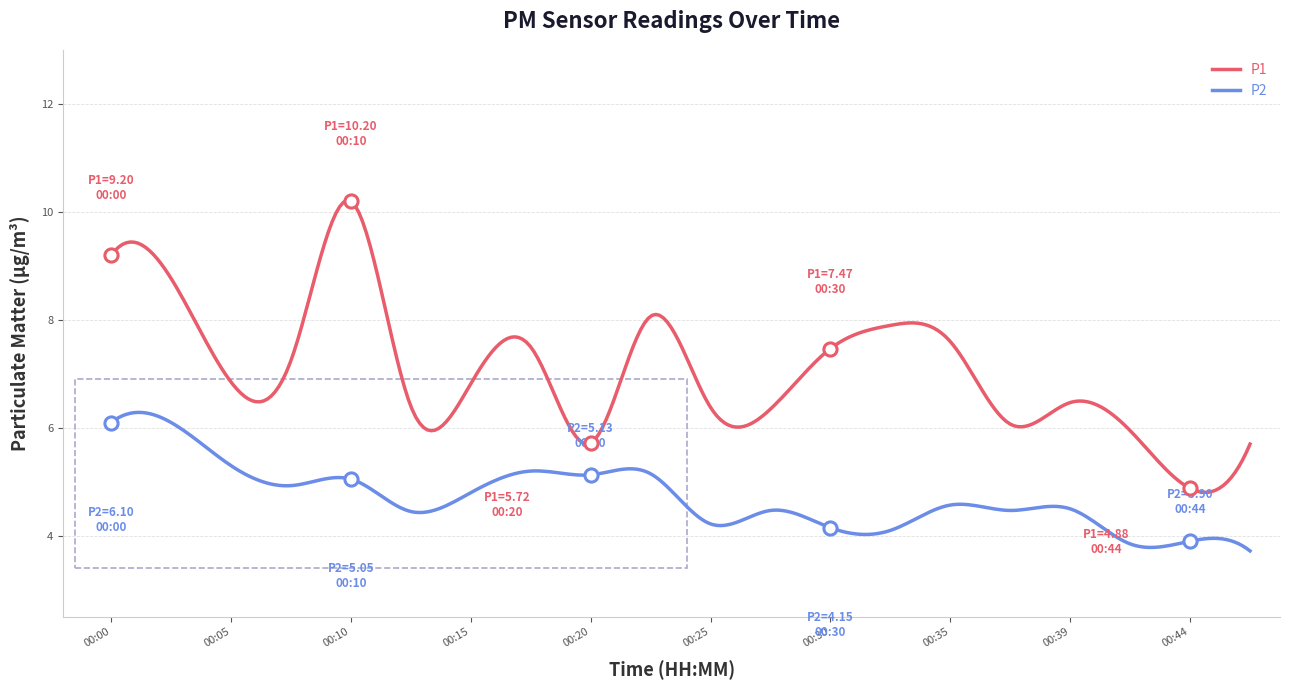

At which category is the sum across all series the highest?

00:00